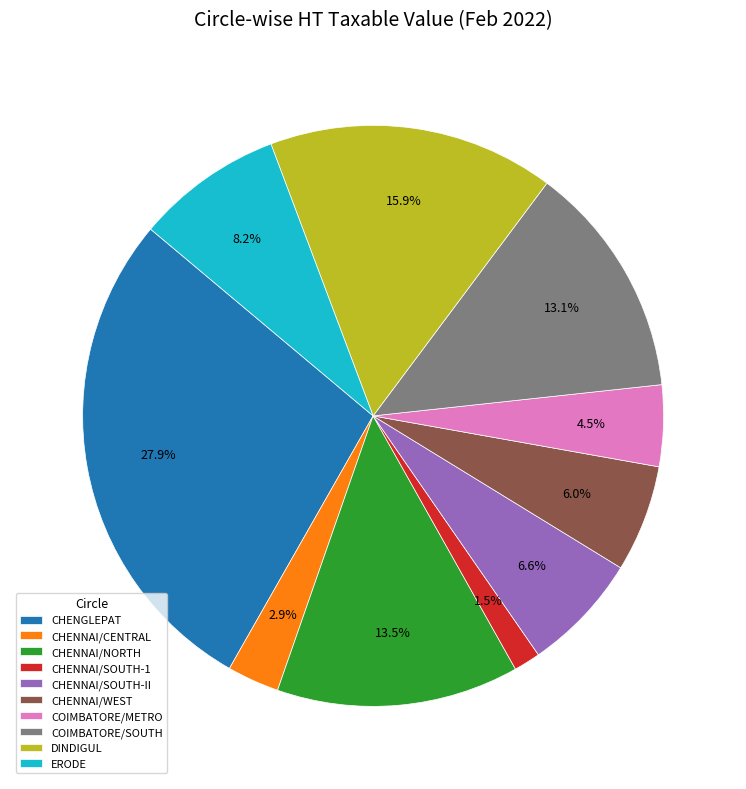

Which slice is the largest?

CHENGLEPAT